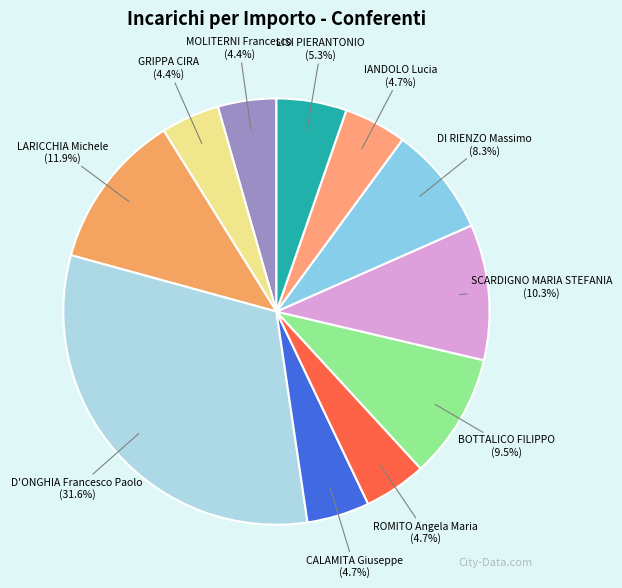

Does CALAMITA Giuseppe represent more than half of the total?

No